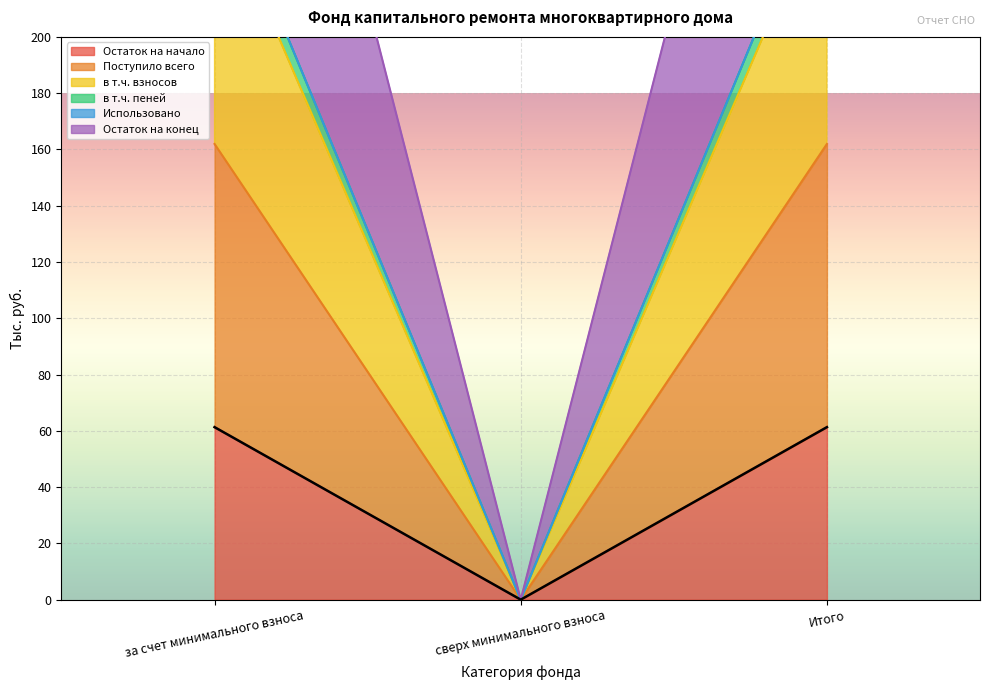

What position from the left is за счет минимального взноса?

1